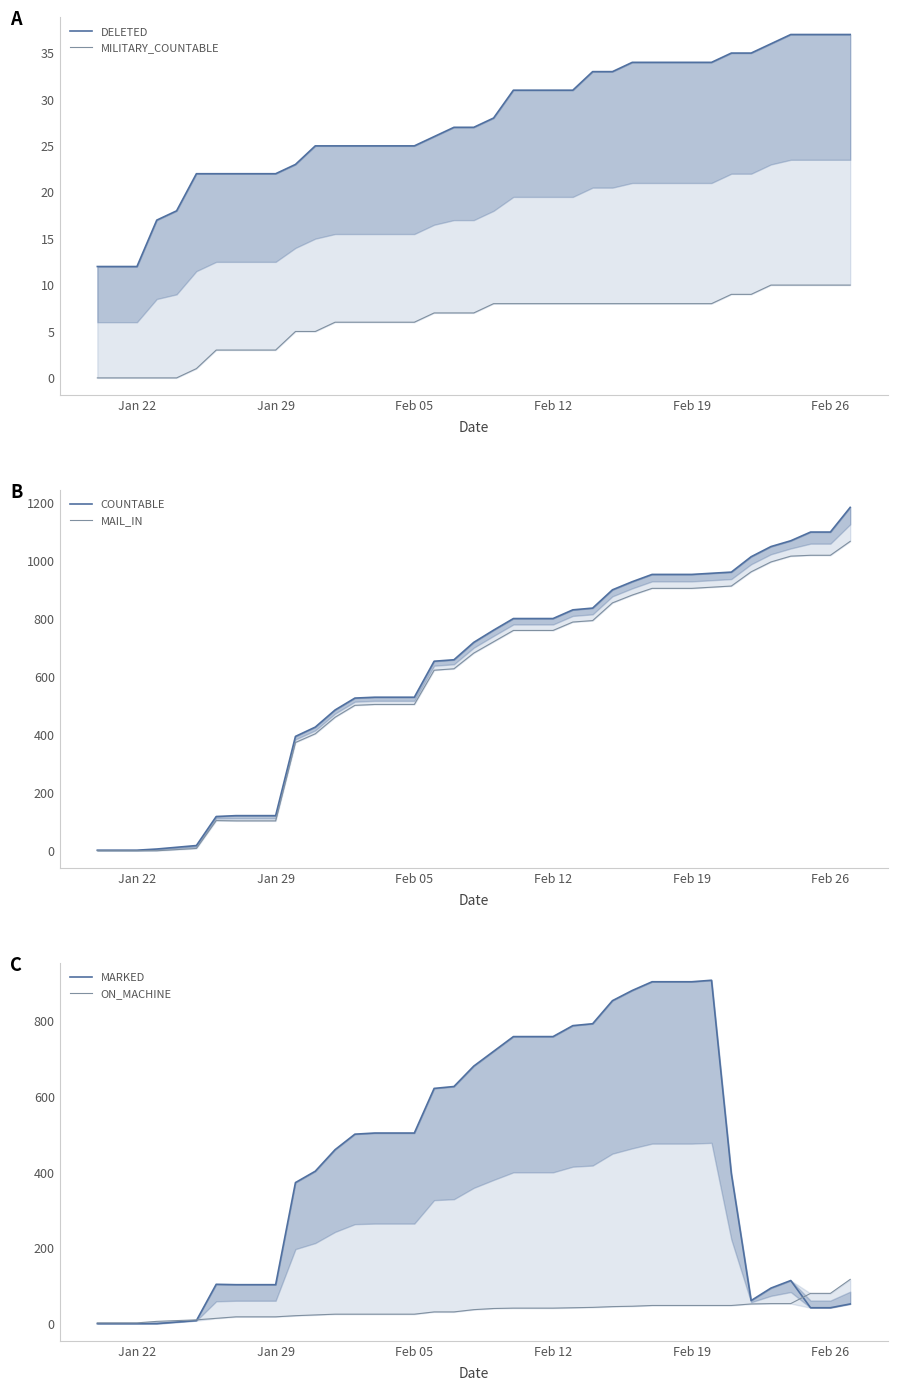

Reading left to right, list all the values displayed in this chart.

DELETED: 12	12	12	17	18	22	22	22	22	23	25	25	25	25	25	25	26	27	27	28	31	31	31	31	33	33	34	34	34	34	34	35	35	36	37	37	37	37
MILITARY_COUNTABLE: 0	0	0	0	0	1	3	3	3	5	5	6	6	6	6	6	7	7	7	8	8	8	8	8	8	8	8	8	8	8	8	9	9	10	10	10	10	10
COUNTABLE: 2	2	2	6	12	18	118	121	121	394	426	485	526	529	529	529	653	658	718	760	800	800	800	830	836	899	927	952	952	952	956	960	1013	1048	1068	1098	1098	1183
MAIL_IN: 0	0	0	0	4	8	104	103	103	373	403	460	501	504	504	504	622	627	681	720	759	759	759	788	793	854	881	904	904	904	908	912	961	995	1015	1018	1018	1066
MARKED: 0	0	0	0	4	8	104	103	103	373	403	460	501	504	504	504	622	627	681	720	759	759	759	788	793	854	881	904	904	904	908	397	61	94	114	42	42	52
ON_MACHINE: 2	2	2	6	8	10	14	18	18	21	23	25	25	25	25	25	31	31	37	40	41	41	41	42	43	45	46	48	48	48	48	48	52	53	53	80	80	117